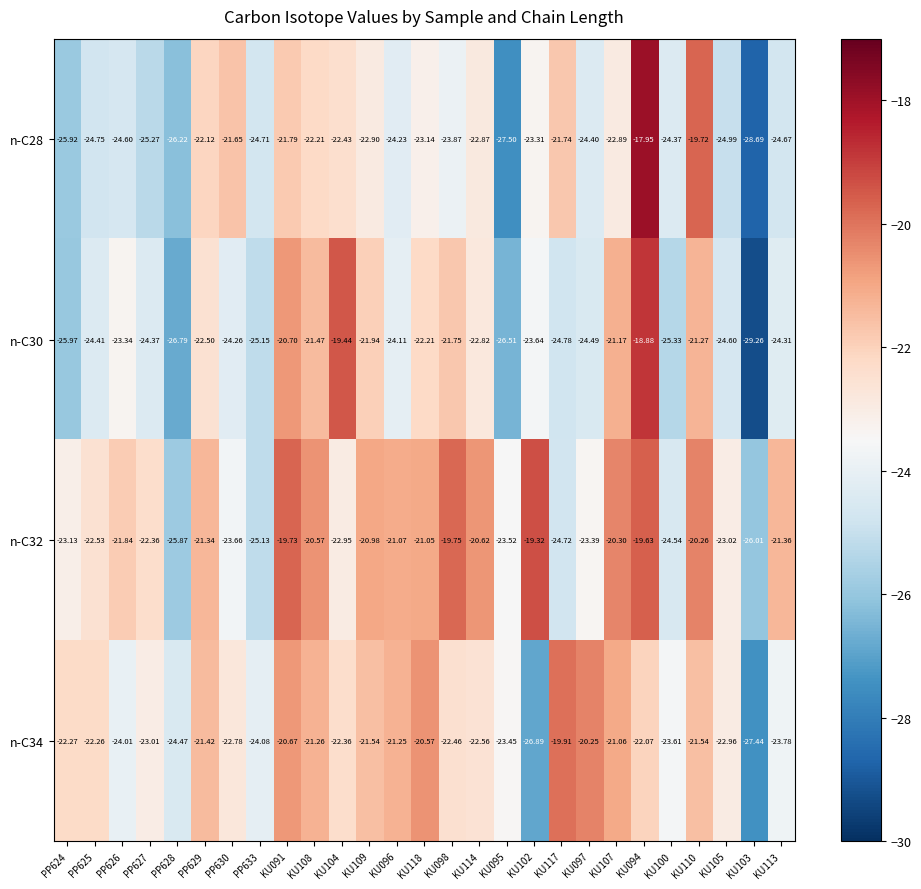

Is the value of n-C30 at KU105 greater than the value of n-C32 at KU091?

No